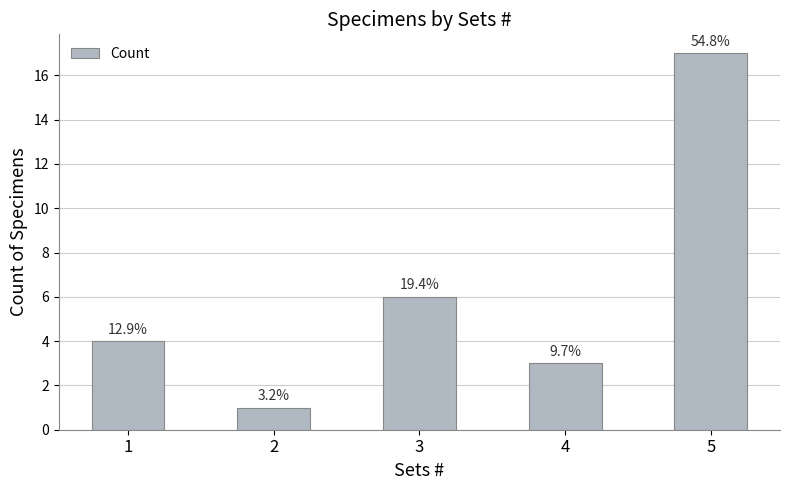

Between 5 and 3, which is larger?

5